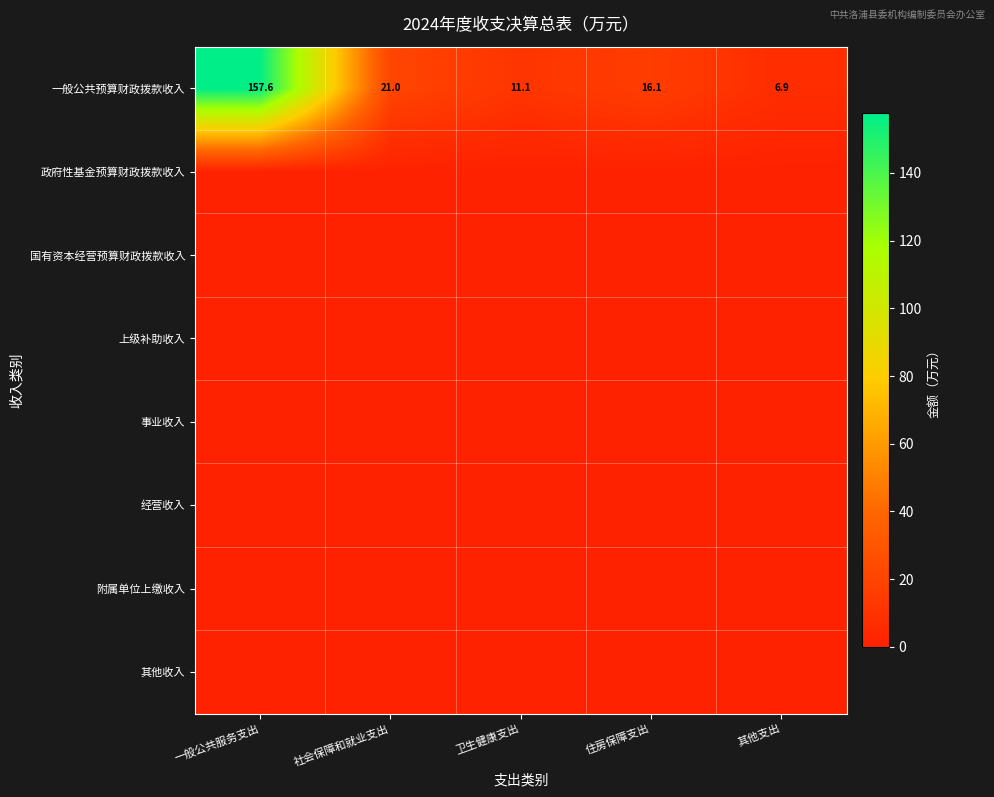

The 一般公共预算财政拨款收入 series shows 5.4 at 卫生健康支出. True or false?

False